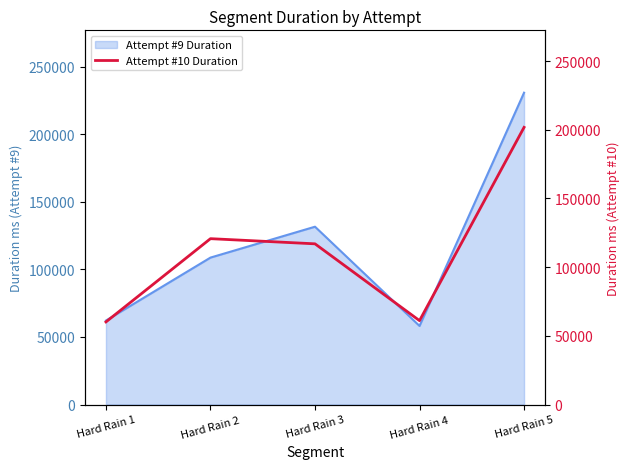

Does the chart display data point markers on the line(s)?

No